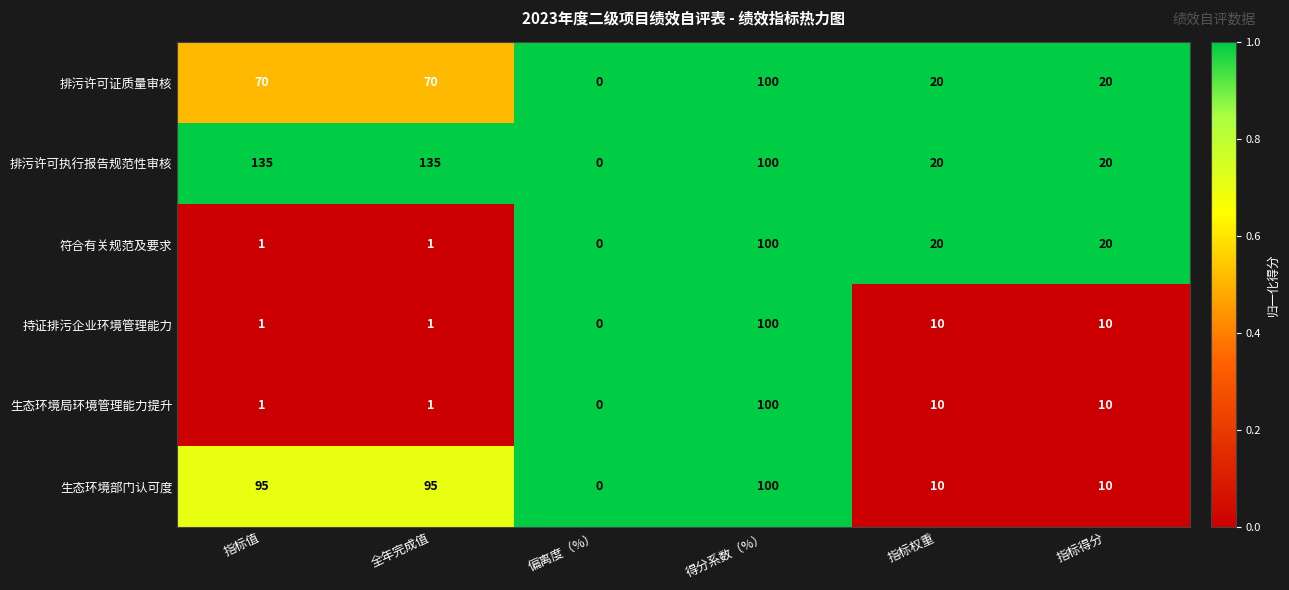

True or false: 排污许可执行报告规范性审核 has a value of 135 at 全年完成值.

True